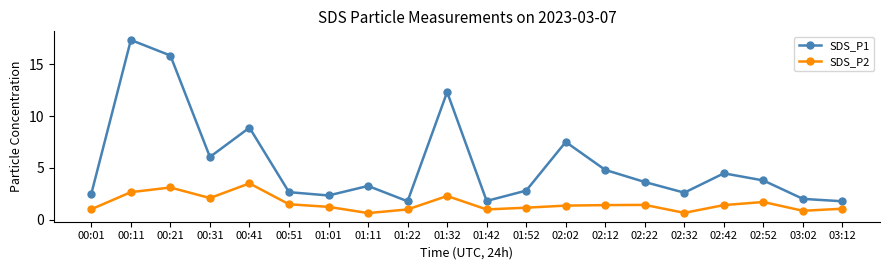

What is the minimum value for SDS_P2?

0.6